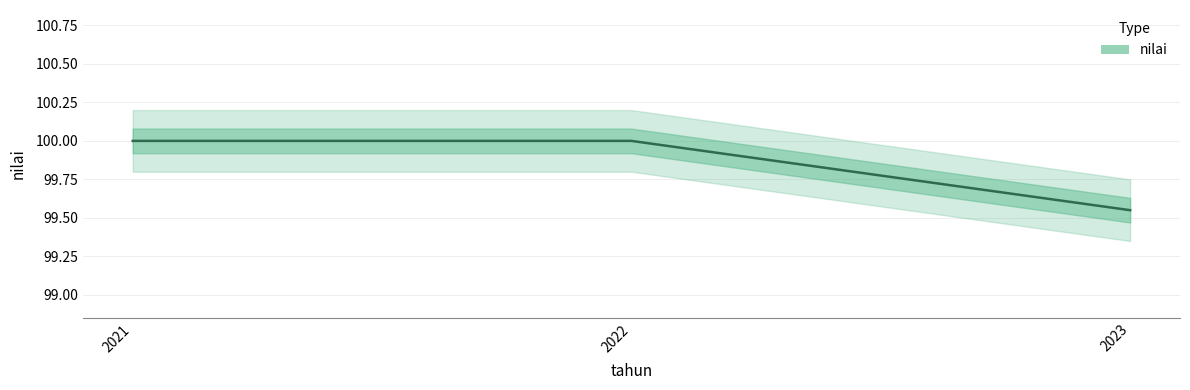

Reading right to left, extract all data points from this chart.

2023=99.5	2022=100.0	2021=100.0